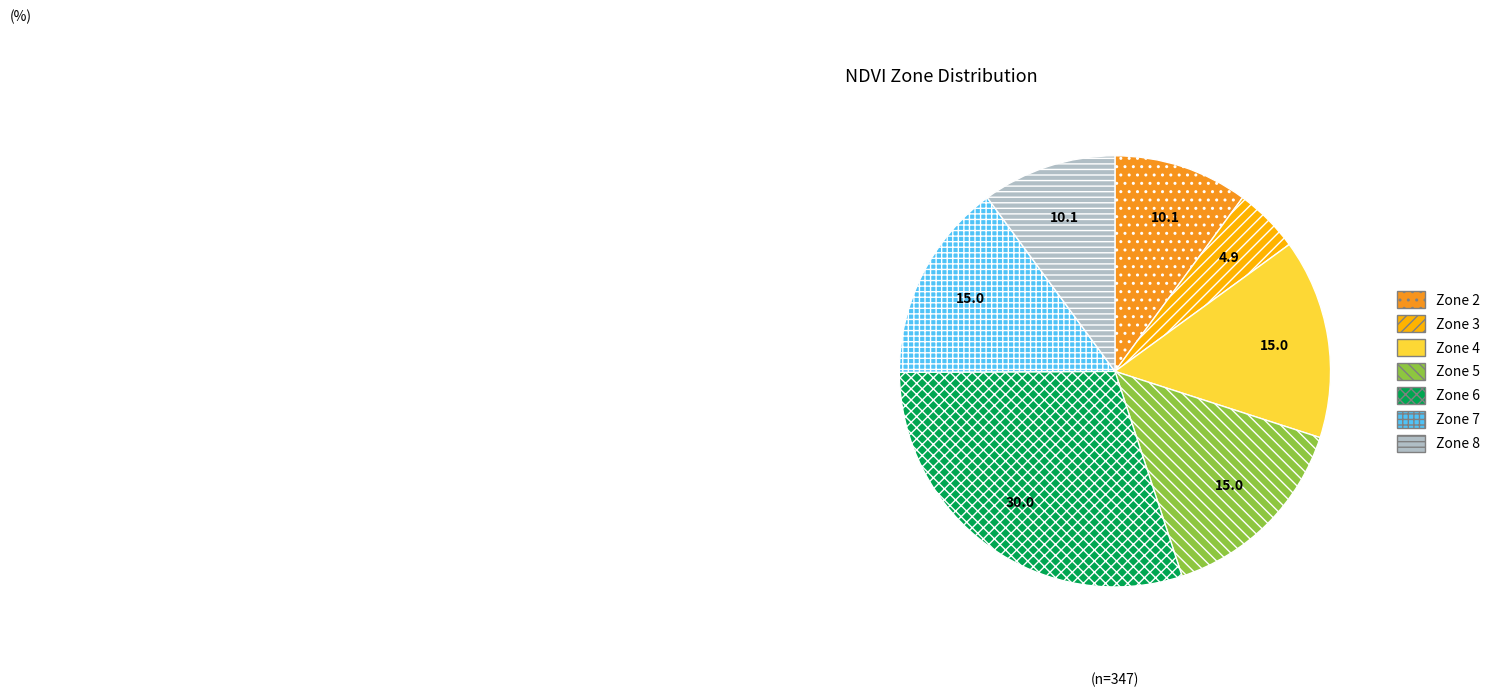

Does Zone 4 account for over 50% of the chart?

No